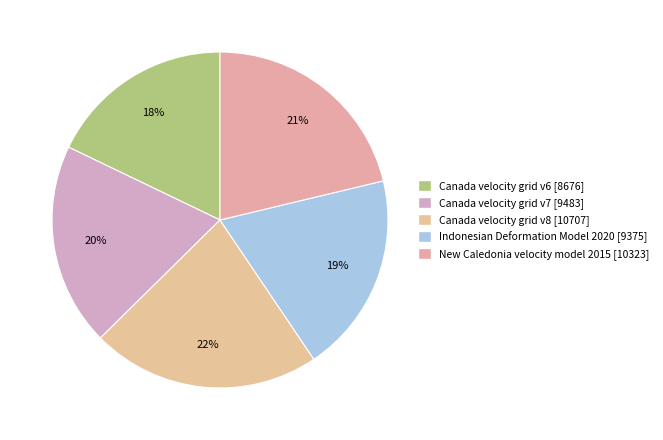

To the nearest percent, what is the combined percentage of Canada velocity grid v8 and Indonesian Deformation Model 2020?

41%